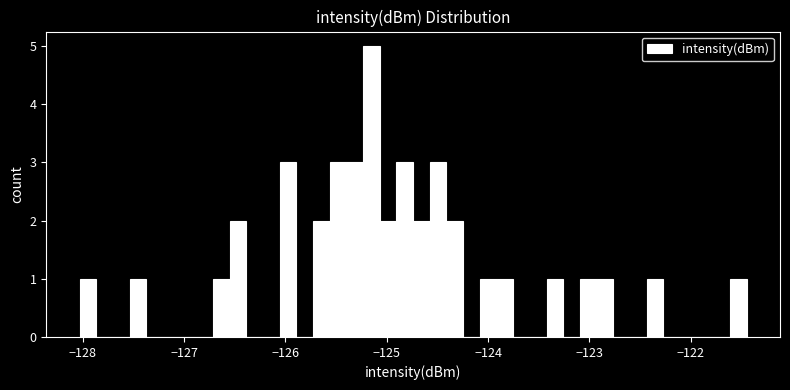

Read against the x-axis, roughly where is the centre of the tallest bar?

-125.2